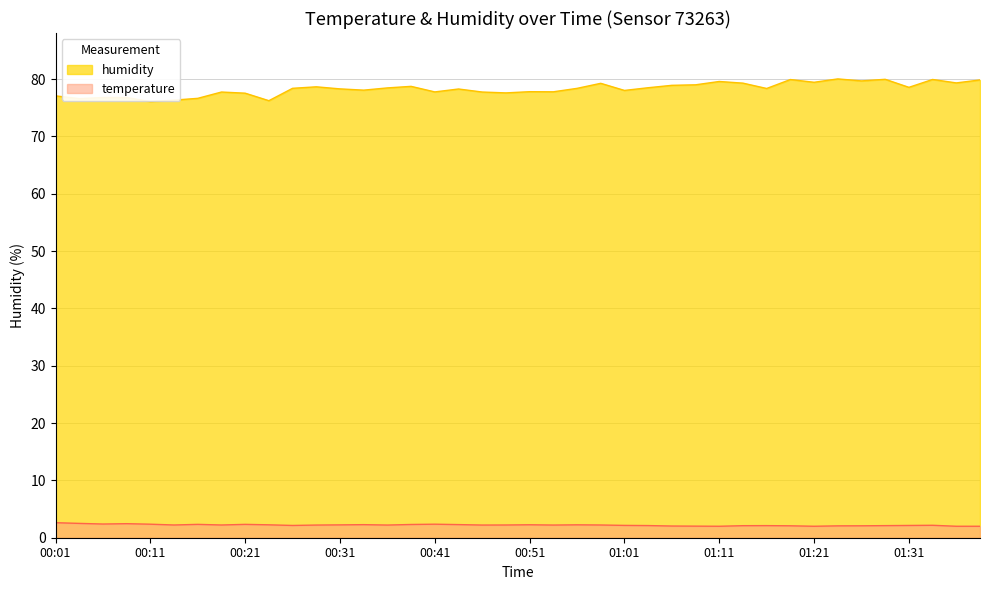

How many lines are shown in the chart?

2